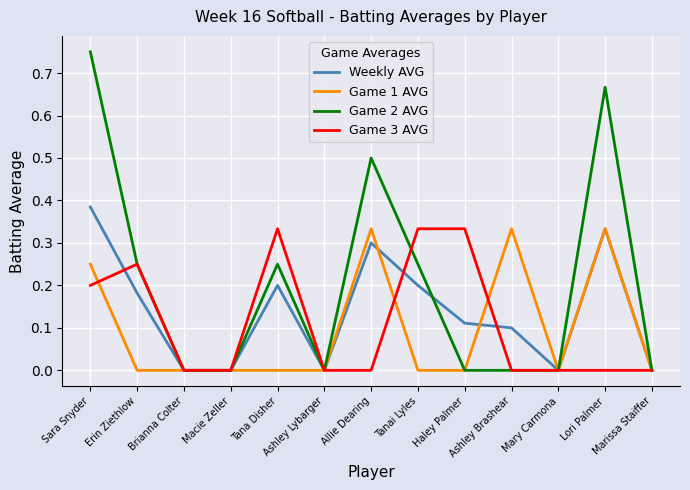

What is the difference between the second highest and minimum values in the Game 1 AVG series?

0.3